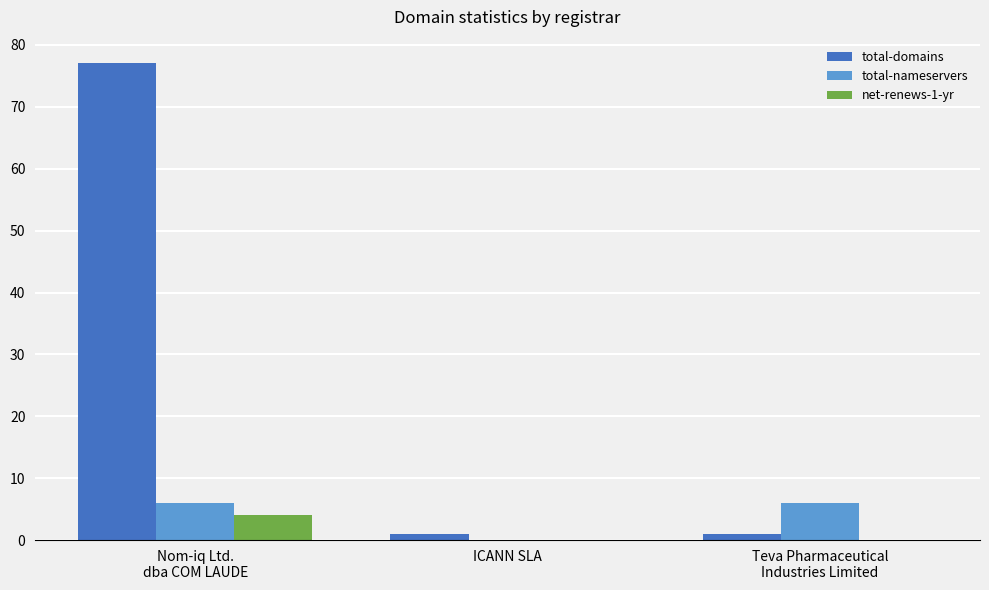

What is the sum of all total-nameservers values?

12